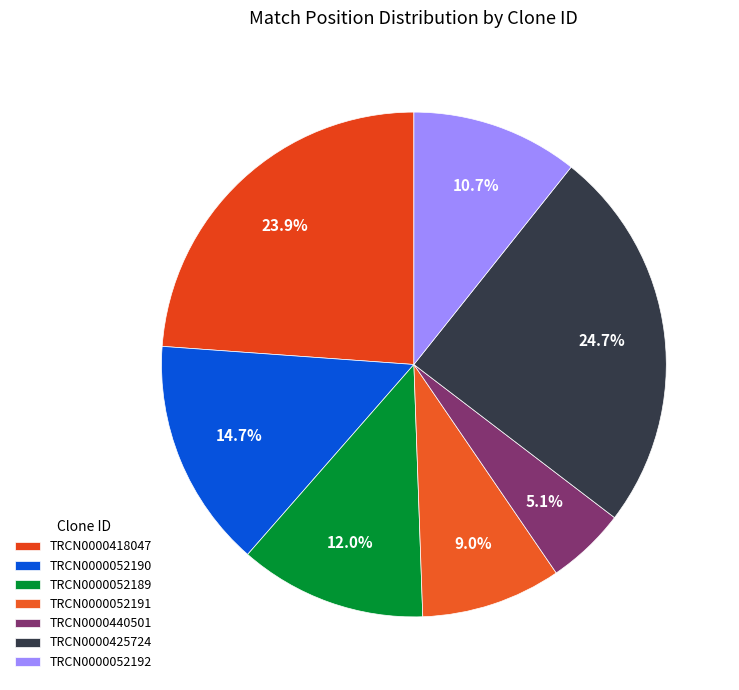

What percentage is the TRCN0000418047 slice, to the nearest percent?

24%